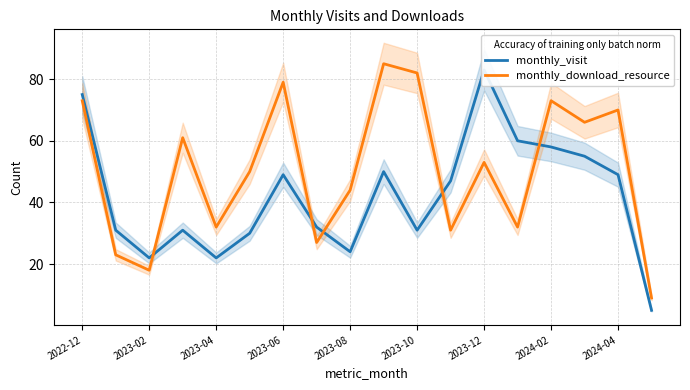

What is the highest value of the monthly_download_resource series?

85